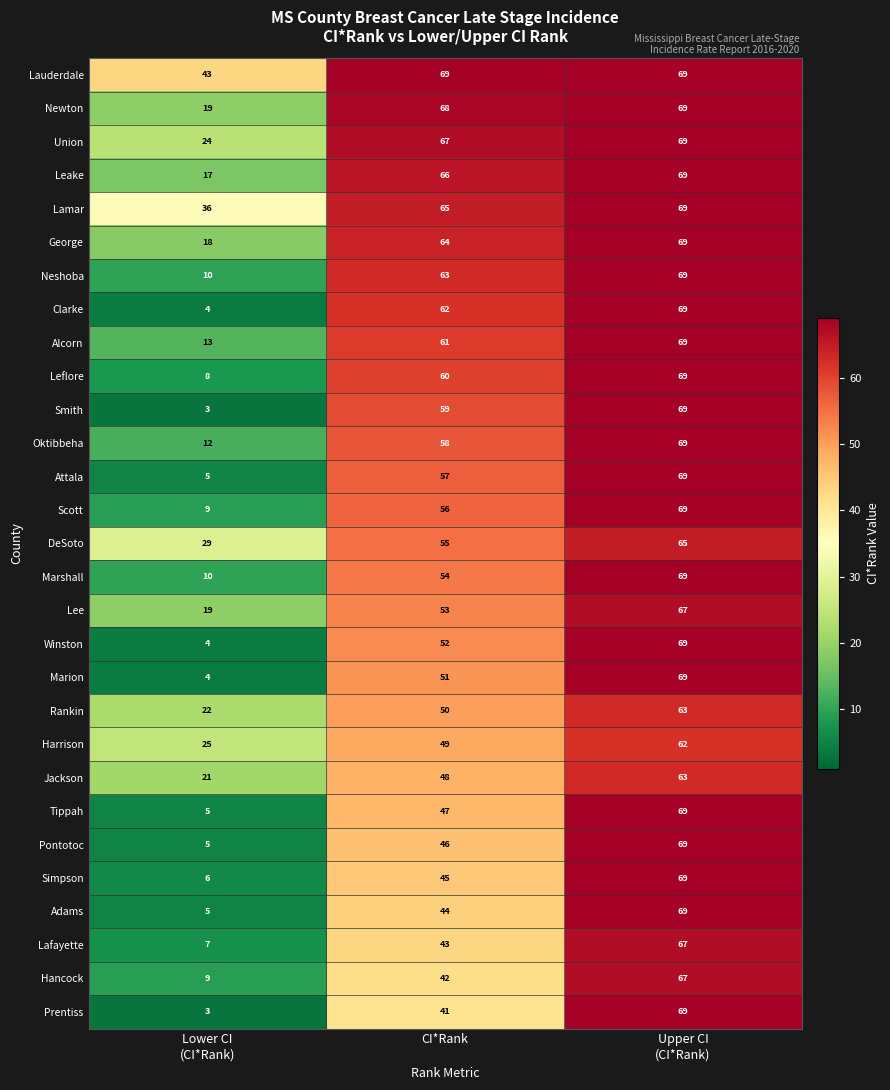

At which label is Marshall closest to 39?

CI*Rank